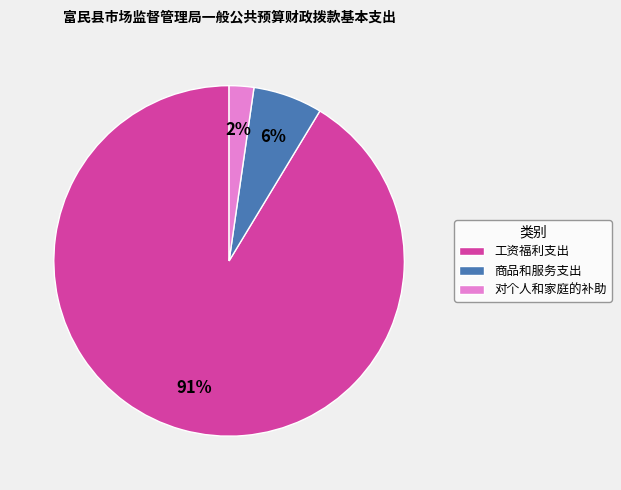

True or false: 商品和服务支出 accounts for 1% of the total.

False